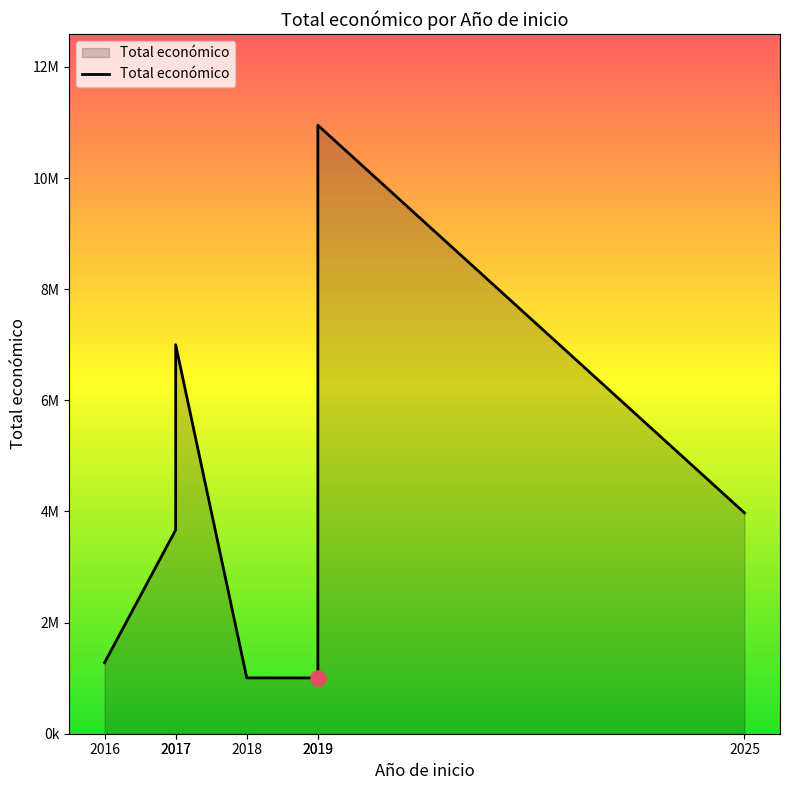

Between 2019 and 2016, which is larger?

2019